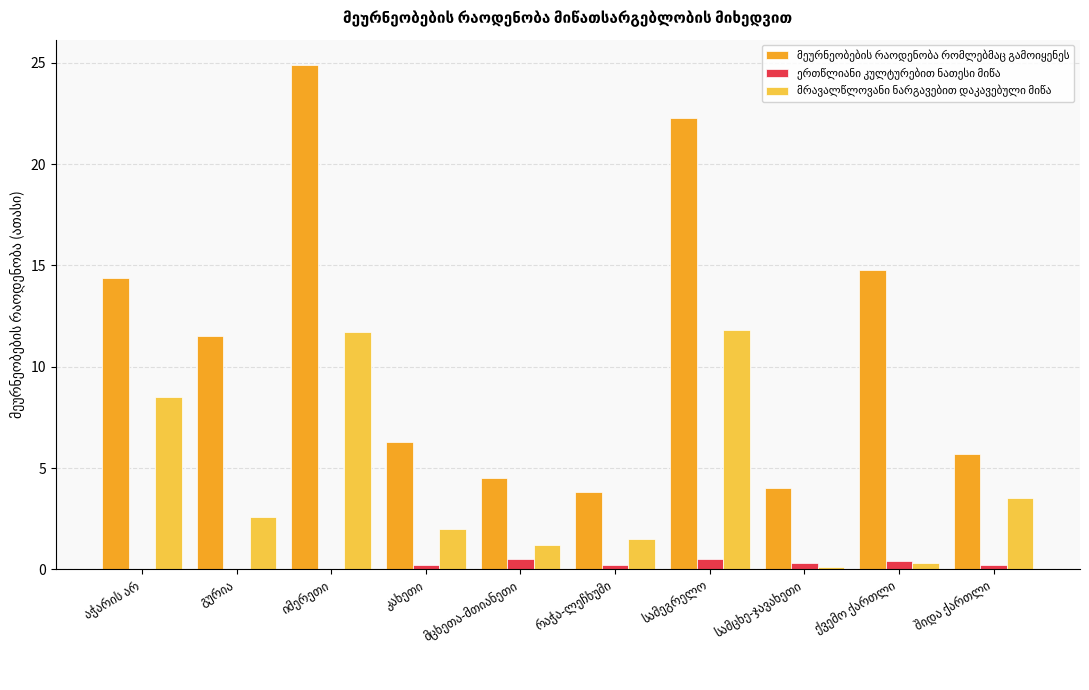

What is the greatest value displayed?

24.9